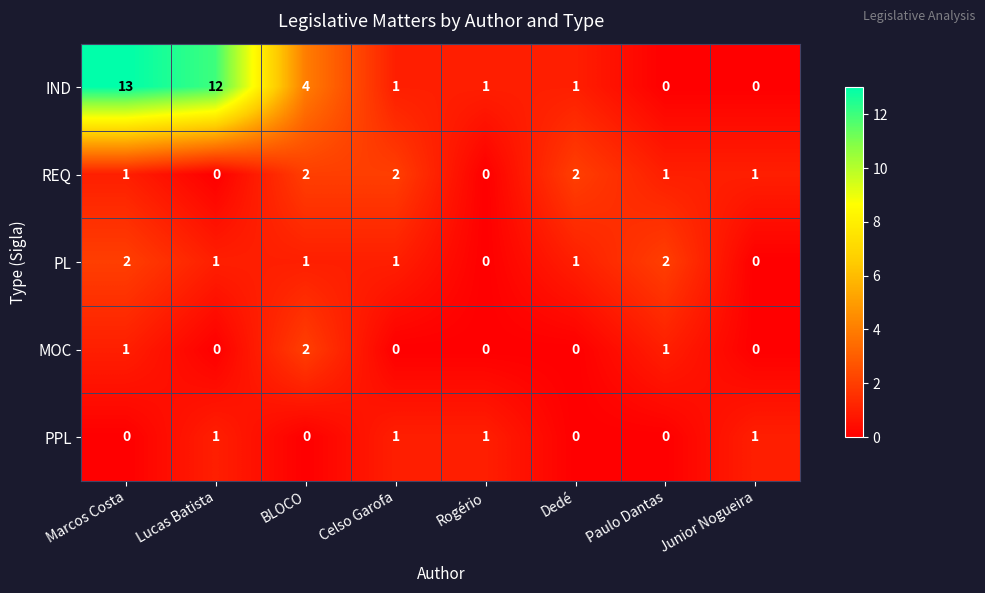

Which series has the largest range (max minus min)?

IND